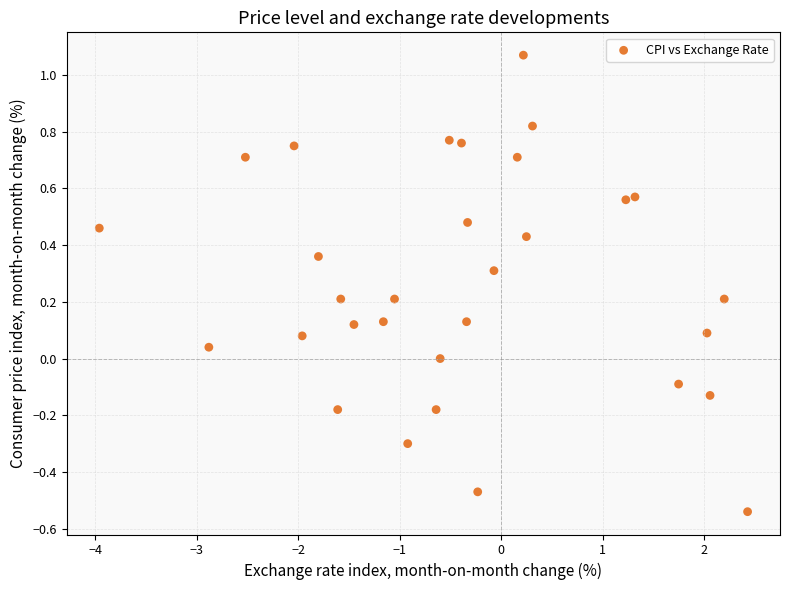

What is the range of X values (max minus min)?

6.4